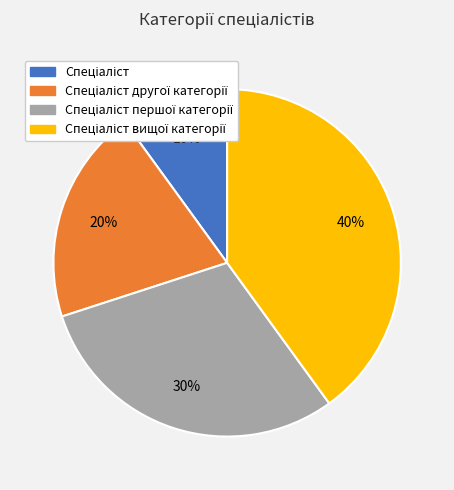

Is there a majority slice in this chart?

No